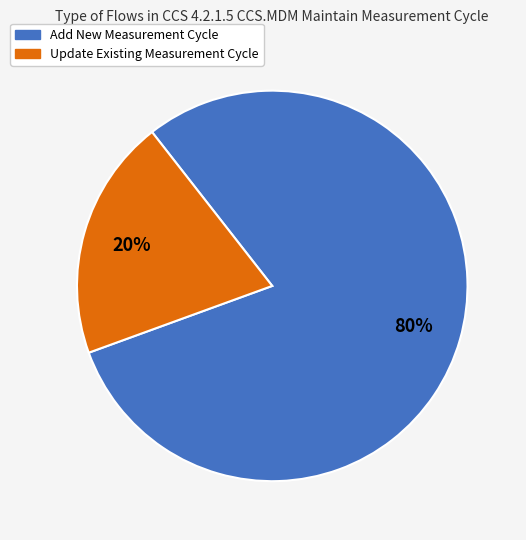

How many segments does this pie chart have?

2